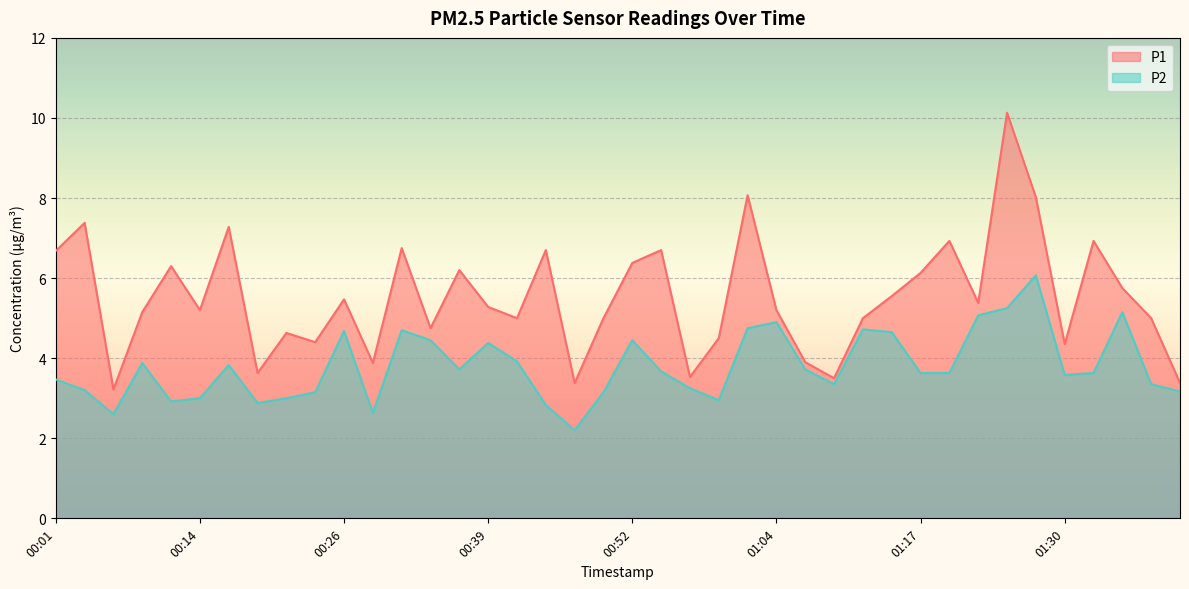

At how many categories does at least one series exceed 6?

15